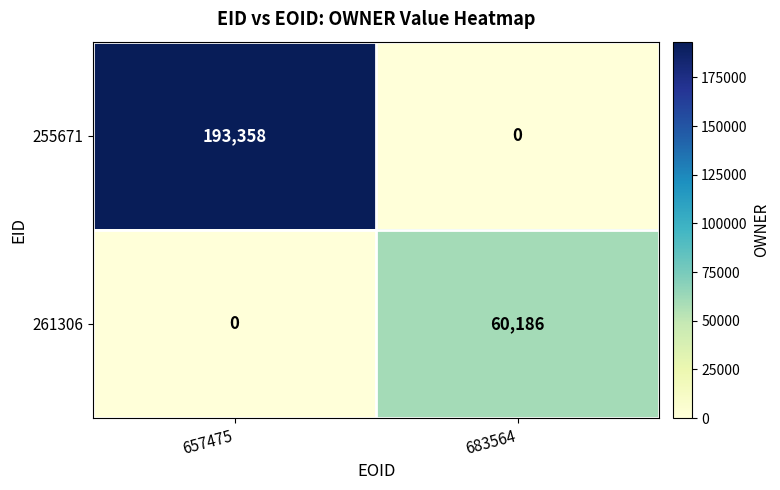

The value of 261306 at 683564 is 18055. True or false?

False